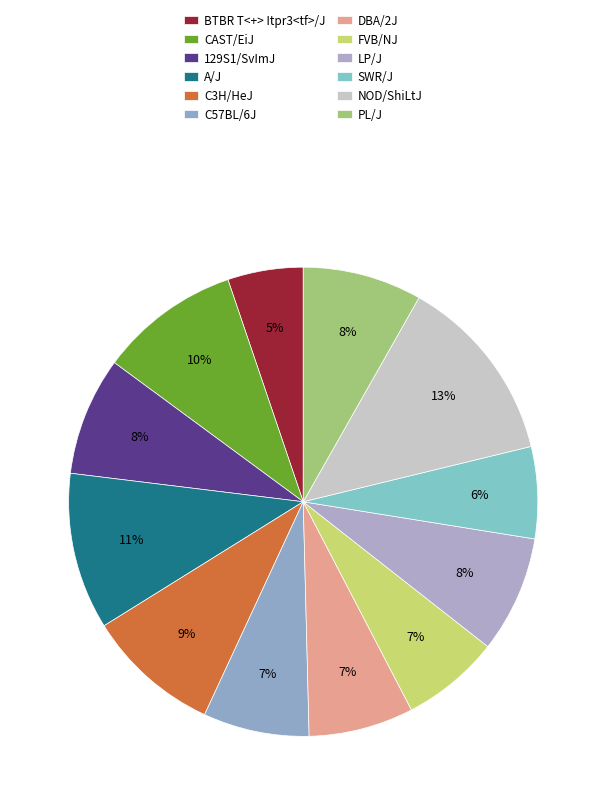

Count the number of slices in the pie.

12